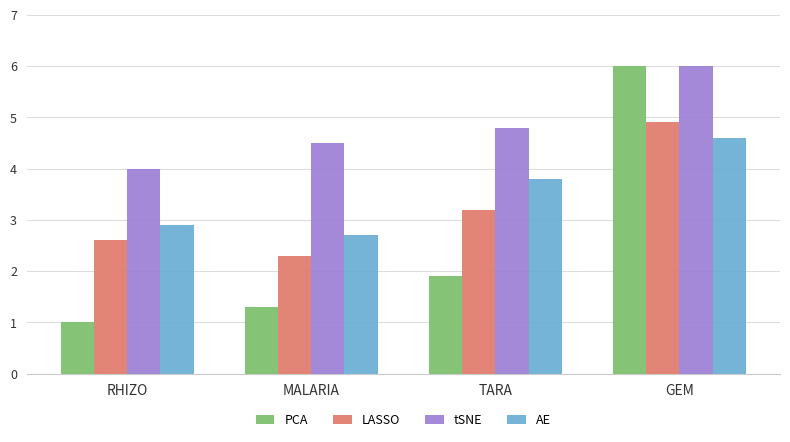

List the labels in order of AE value, smallest first.

MALARIA, RHIZO, TARA, GEM